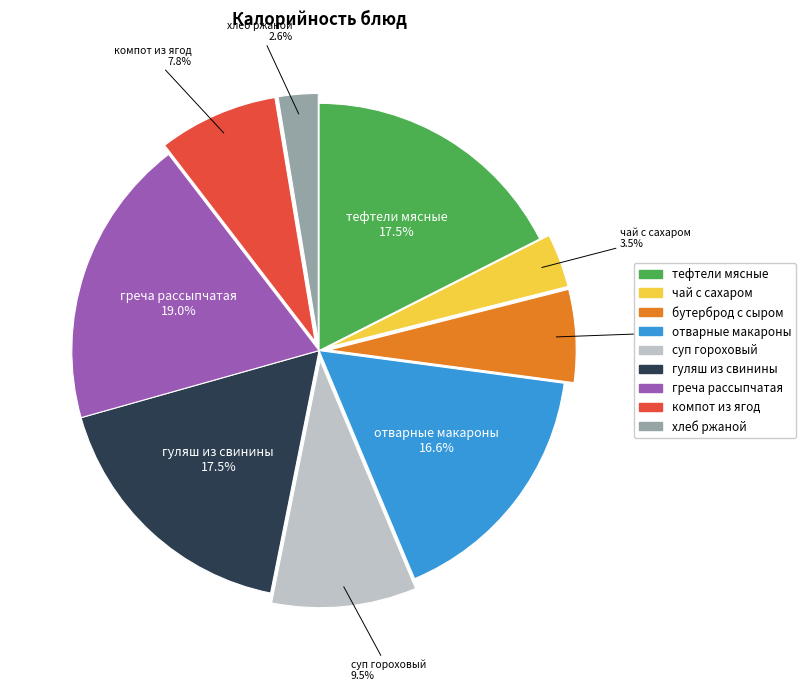

What is the ratio of the value at бутерброд с сыром to the value at суп гороховый?

0.6